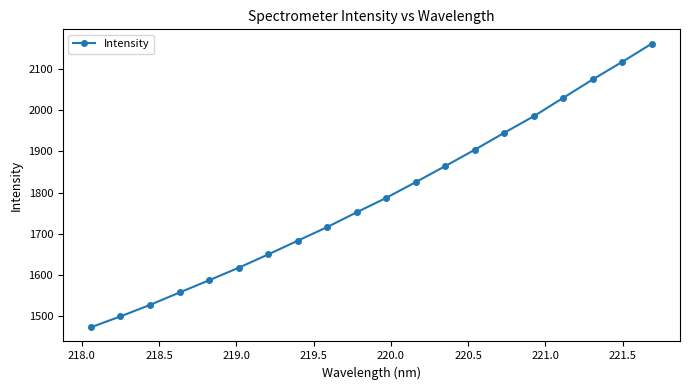

How many distinct data groups are displayed?

1